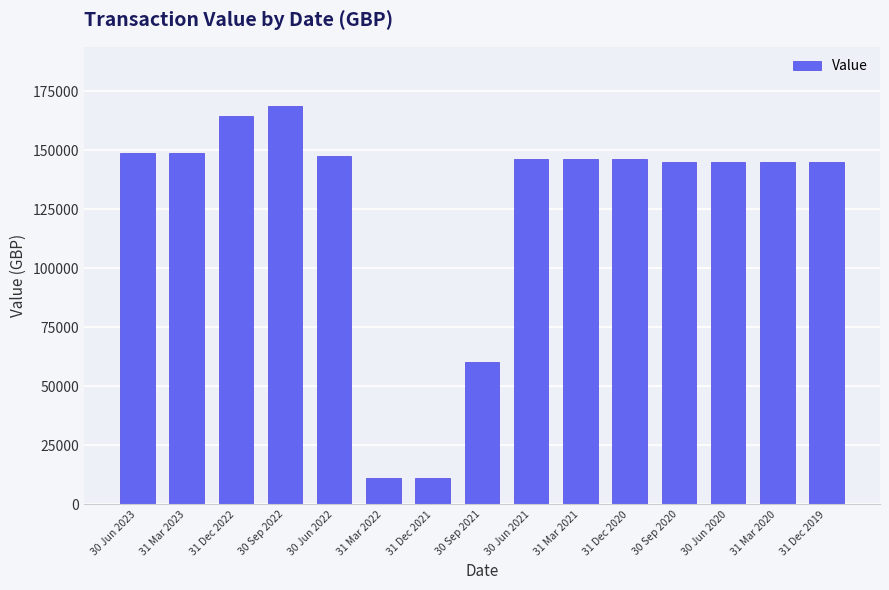

What is the minimum value shown in the chart?

11361.7